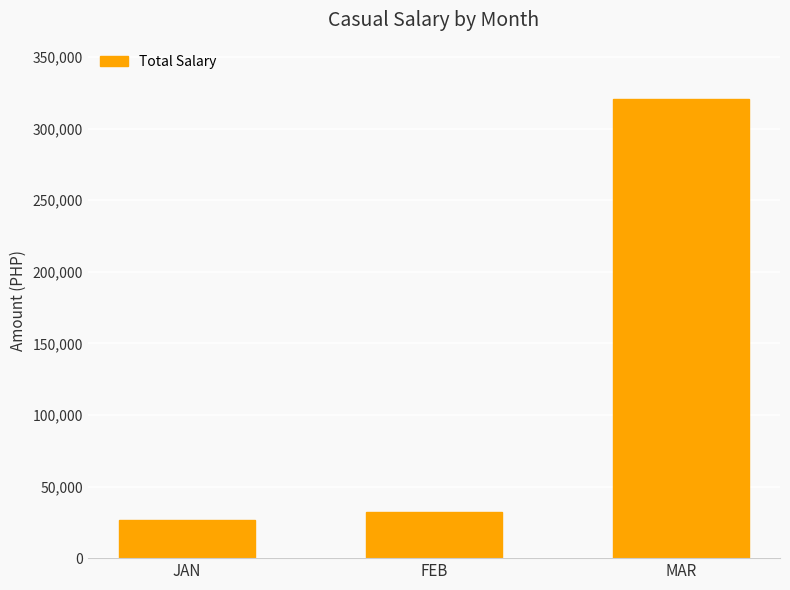

The chart shows a value of 11060.5 at FEB. True or false?

False